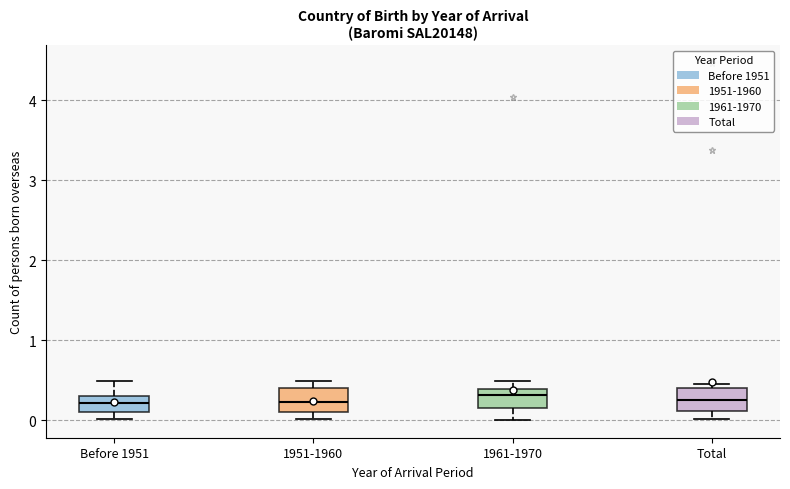

Where does the lower whisker of the box for Total end on the y-axis? The values are not printed on the chart, so give them approximately, as read against the axis.

0.0